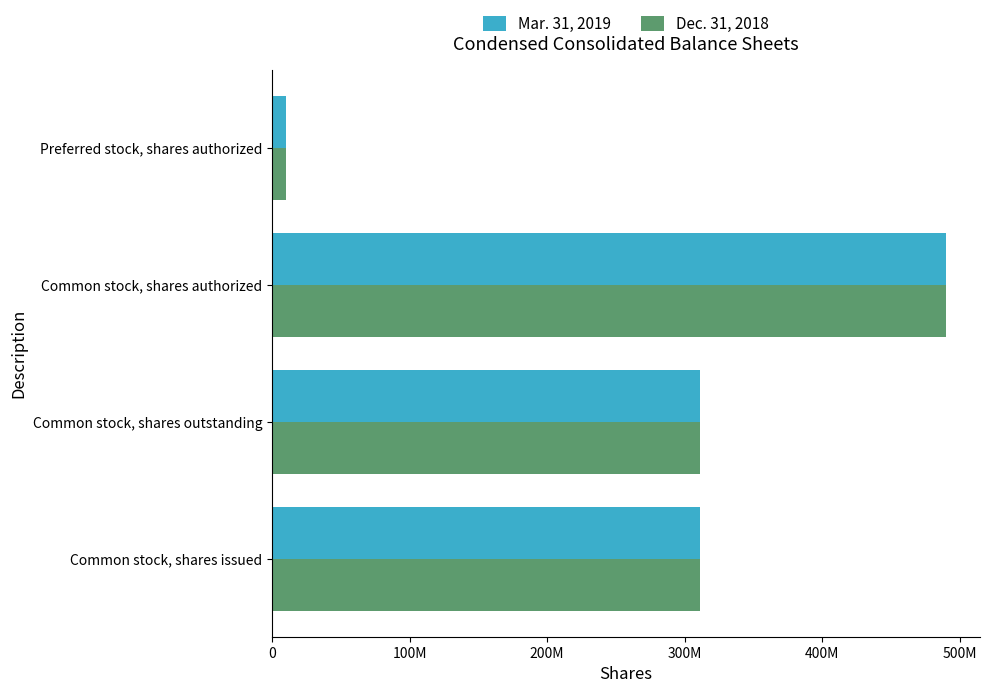

What are all the series names shown in the legend?

Mar. 31, 2019, Dec. 31, 2018